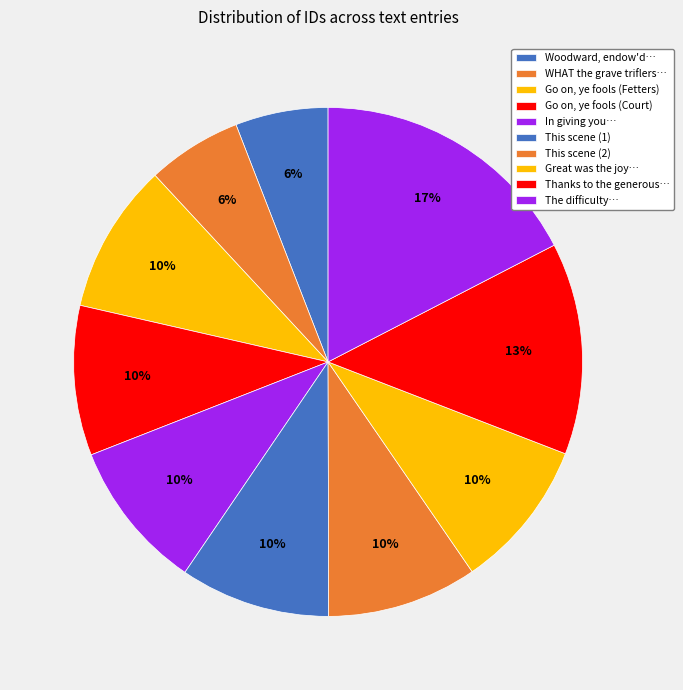

Is there any slice that represents more than half of the pie?

No